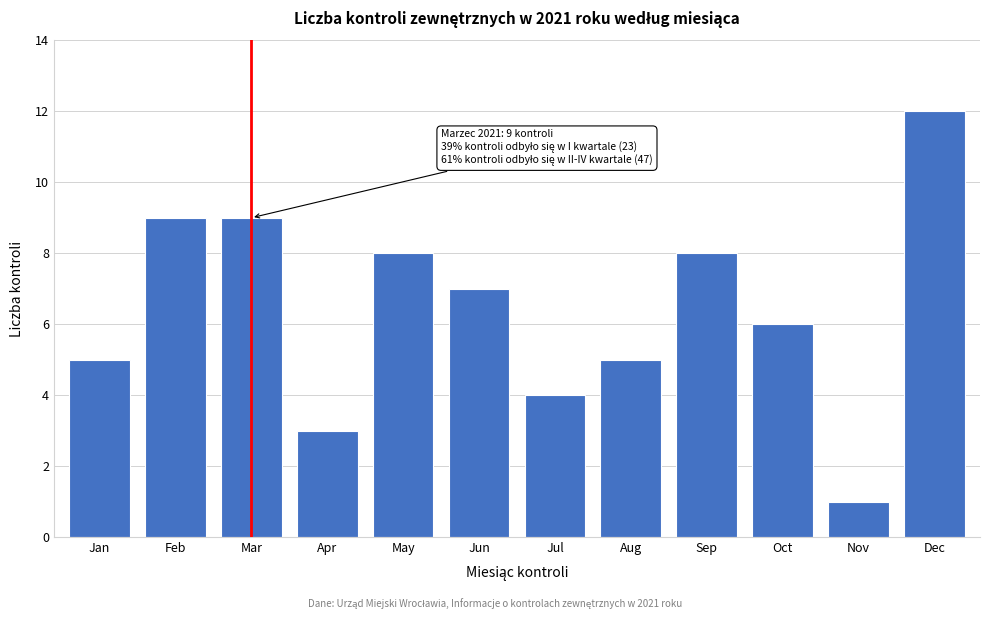

Reading left to right, list all the values displayed in this chart.

Jan=5	Feb=9	Mar=9	Apr=3	May=8	Jun=7	Jul=4	Aug=5	Sep=8	Oct=6	Nov=1	Dec=12